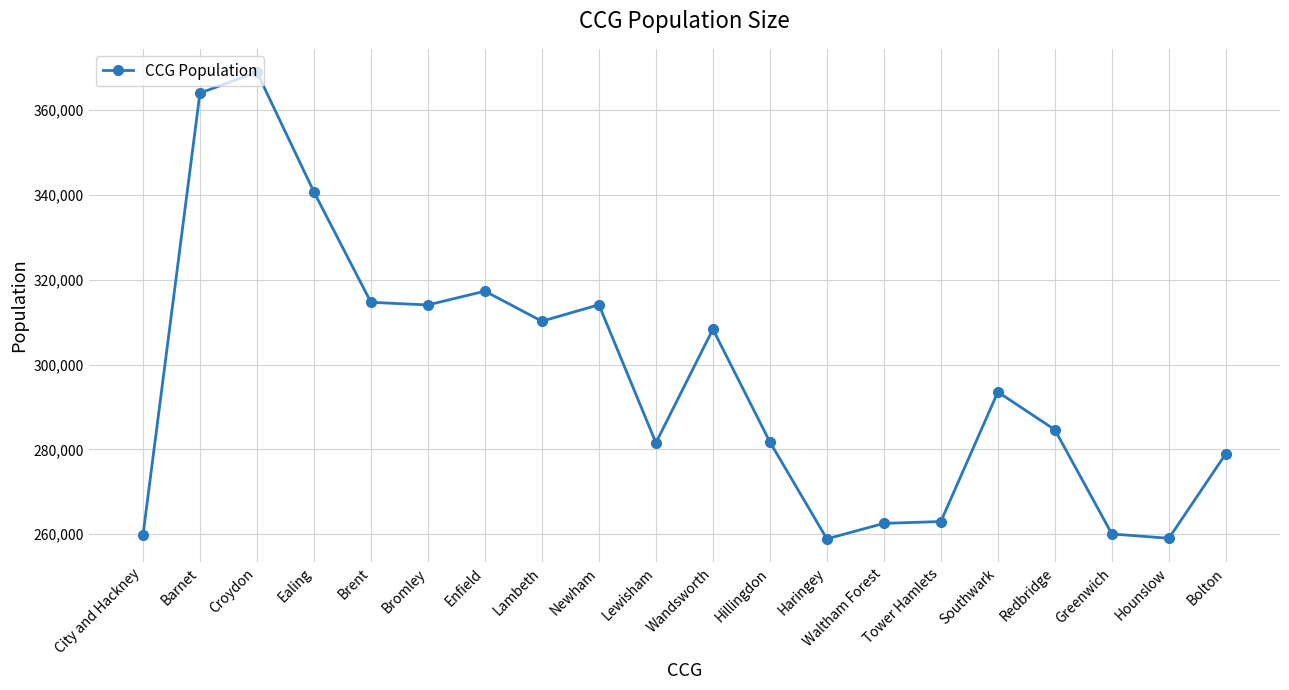

True or false: the data has more than 2 interior local peaks.

True